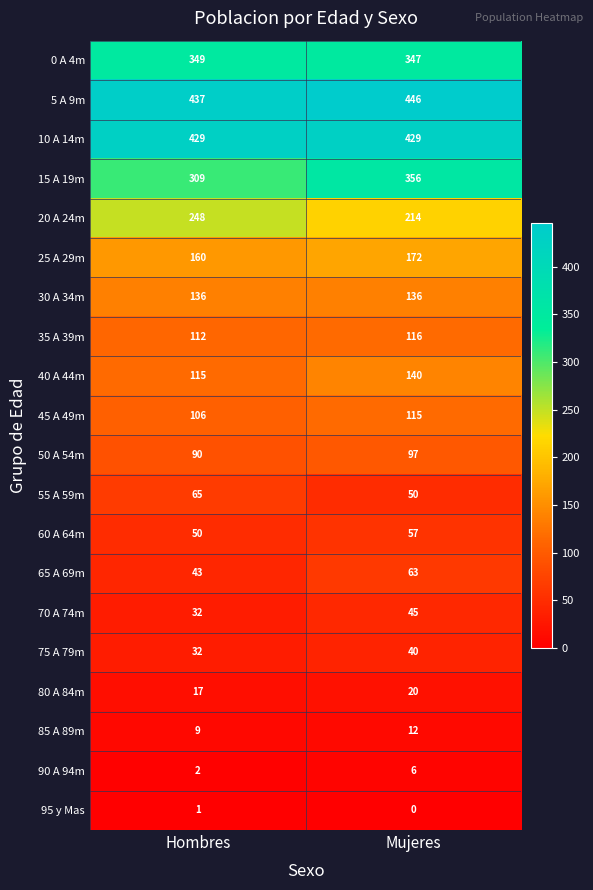

What is the total value across all series at Hombres?

2742